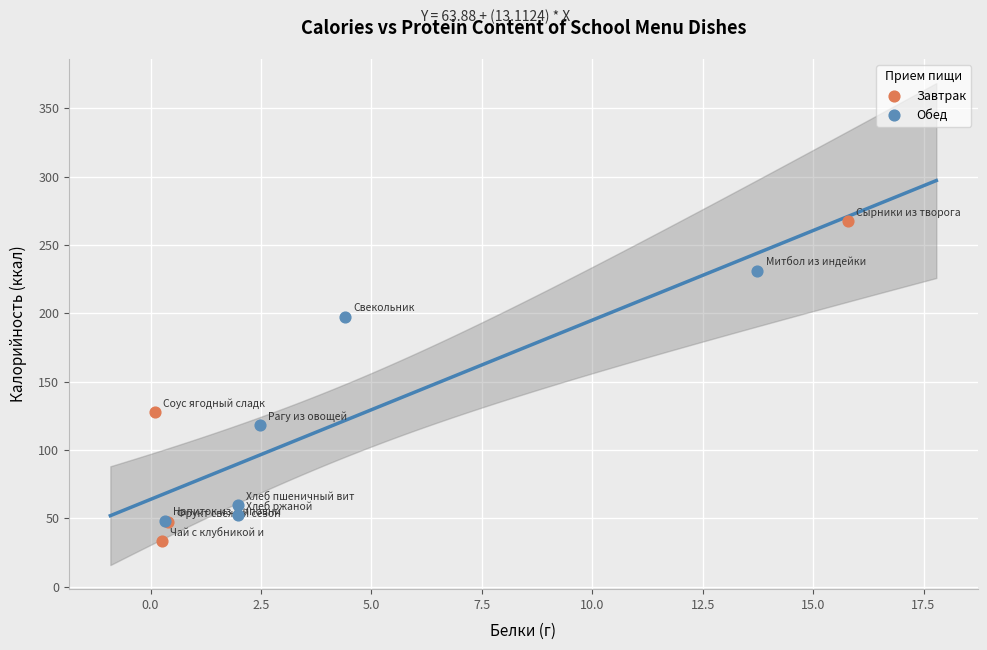

Which series contains the highest Y value?

Завтрак